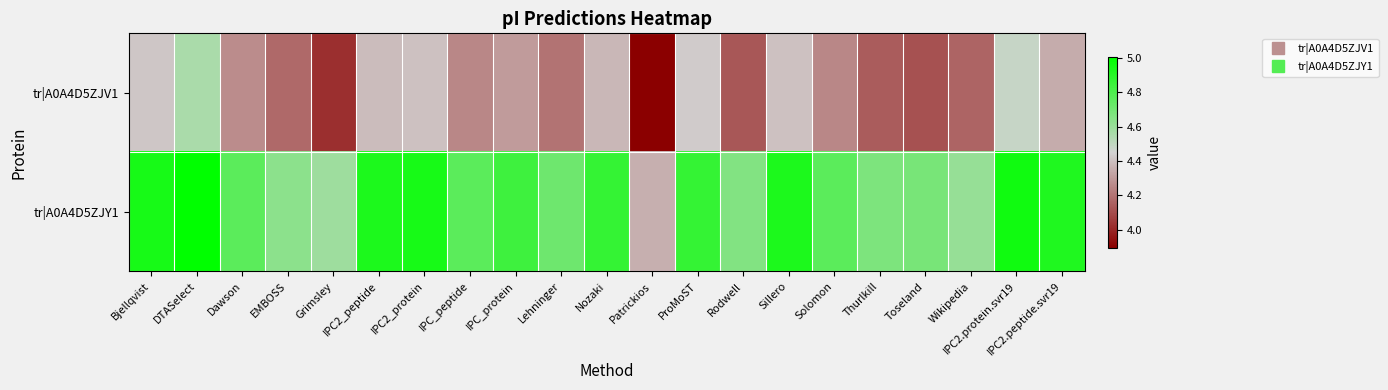

Which has a higher value, IPC2.peptide.svr19 or Nozaki?

Nozaki